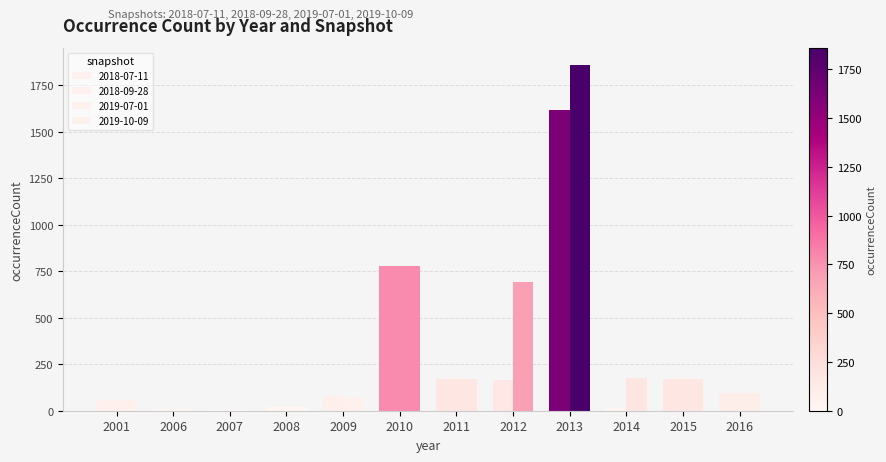

What is the difference between the maximum and minimum values in the 2018-07-11 series?

1612